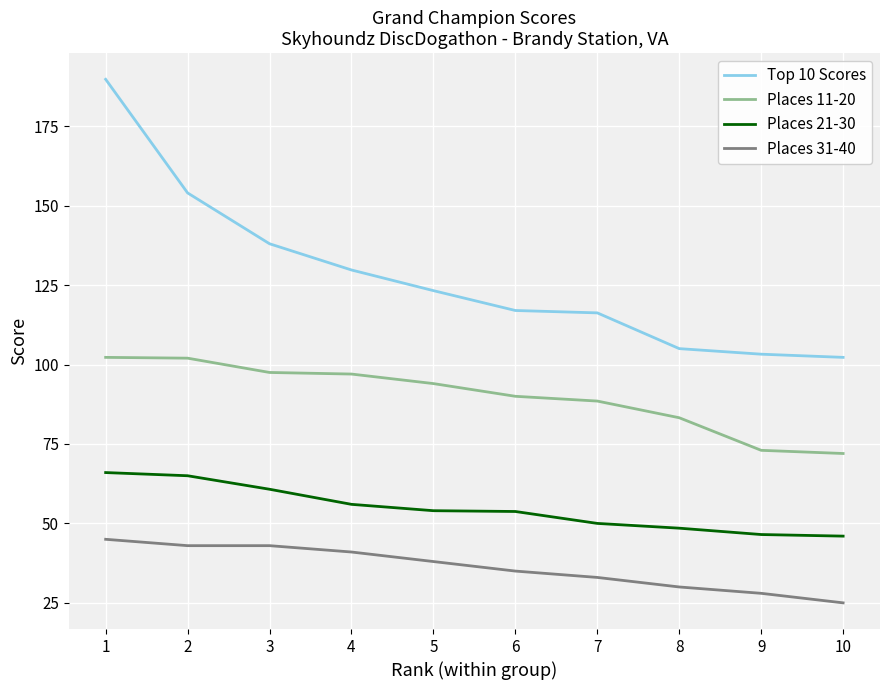

Is the value of Top 10 Scores at 3 greater than the value of Places 21-30 at 1?

Yes